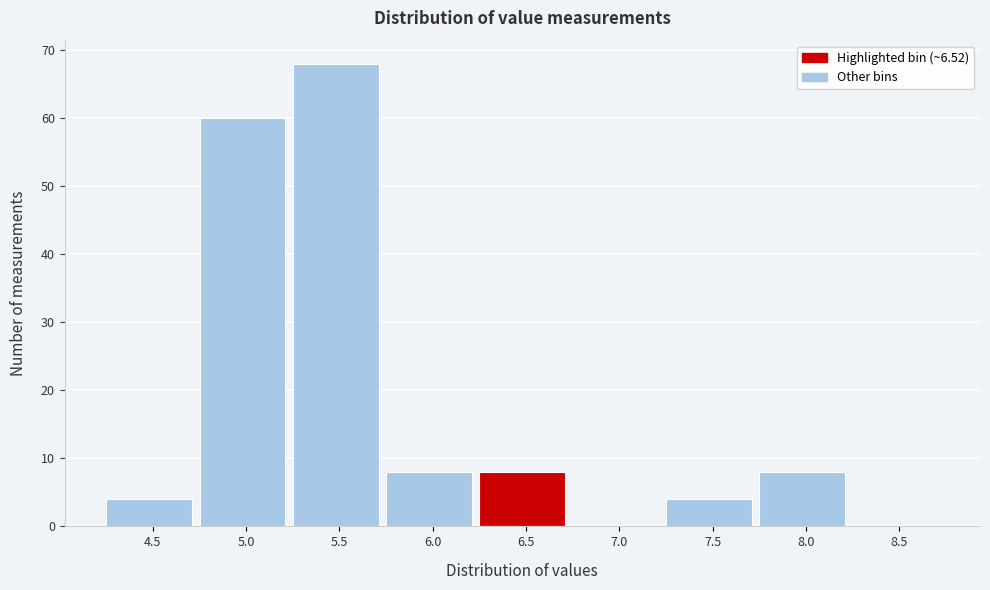

Reading right to left, extract all data points from this chart.

8.5=0	8.0=8	7.5=4	7.0=0	6.5=8	6.0=8	5.5=68	5.0=60	4.5=4